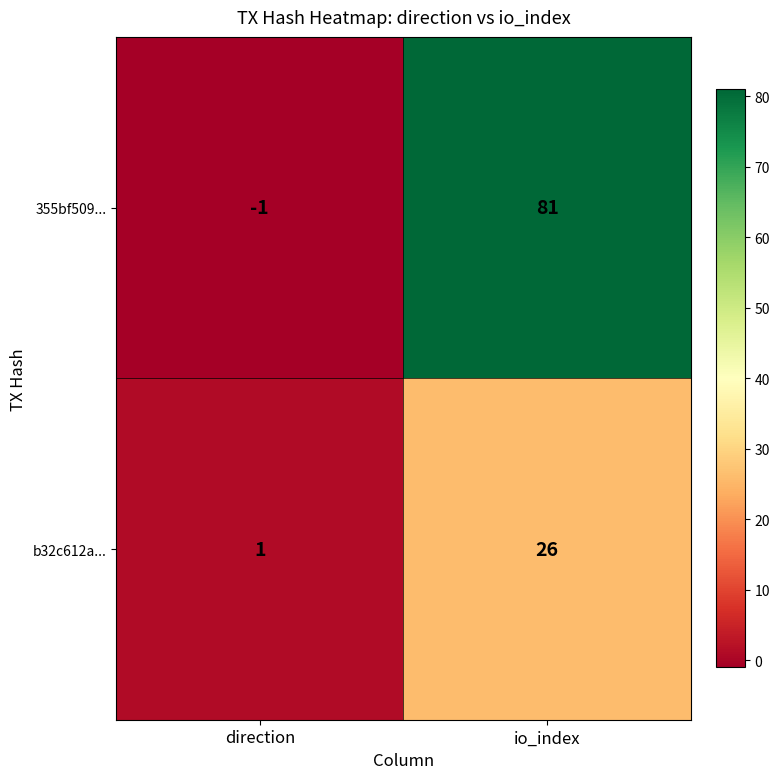

At which label is 355bf509... closest to 40?

direction